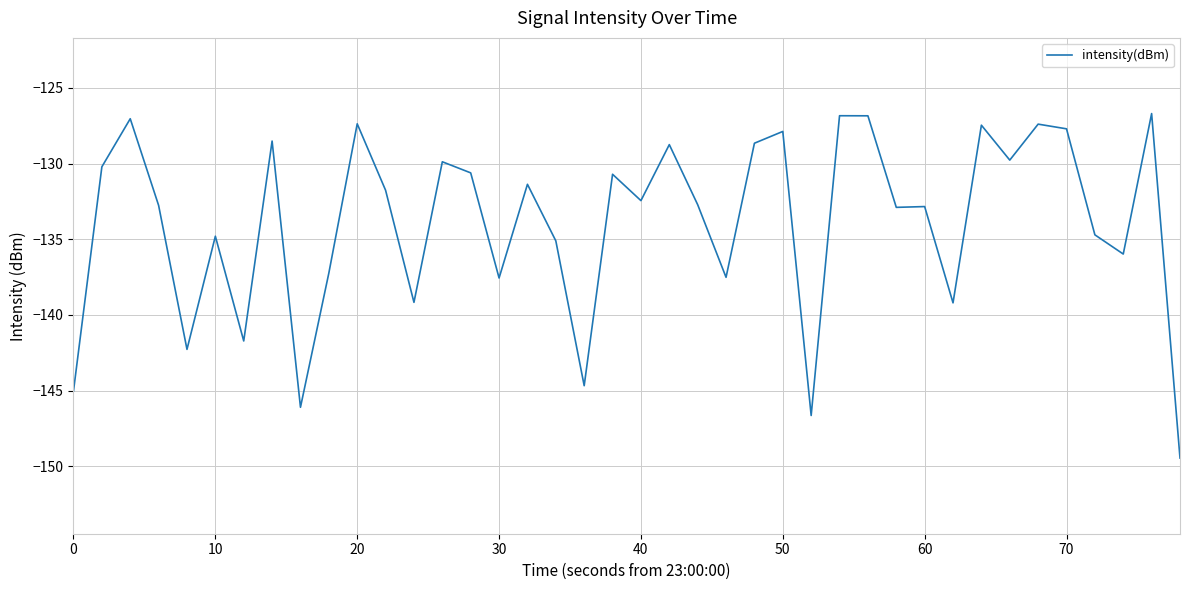

What is the difference between the maximum and minimum values?

22.8